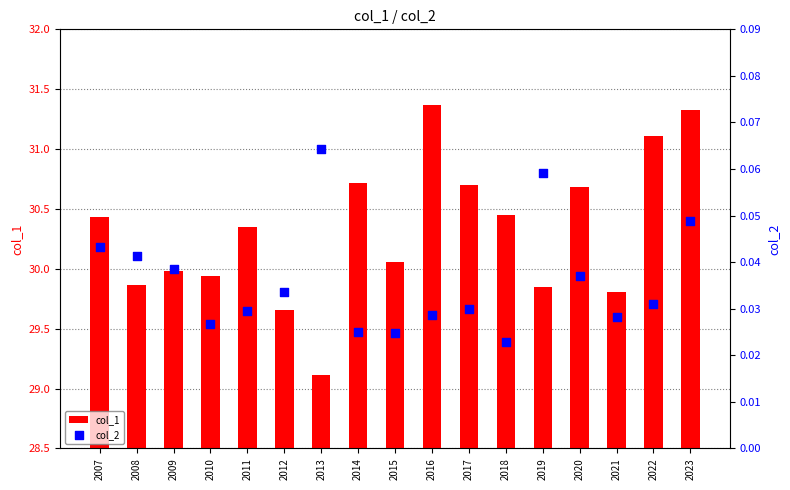

Which series contains the highest Y value?

col_1